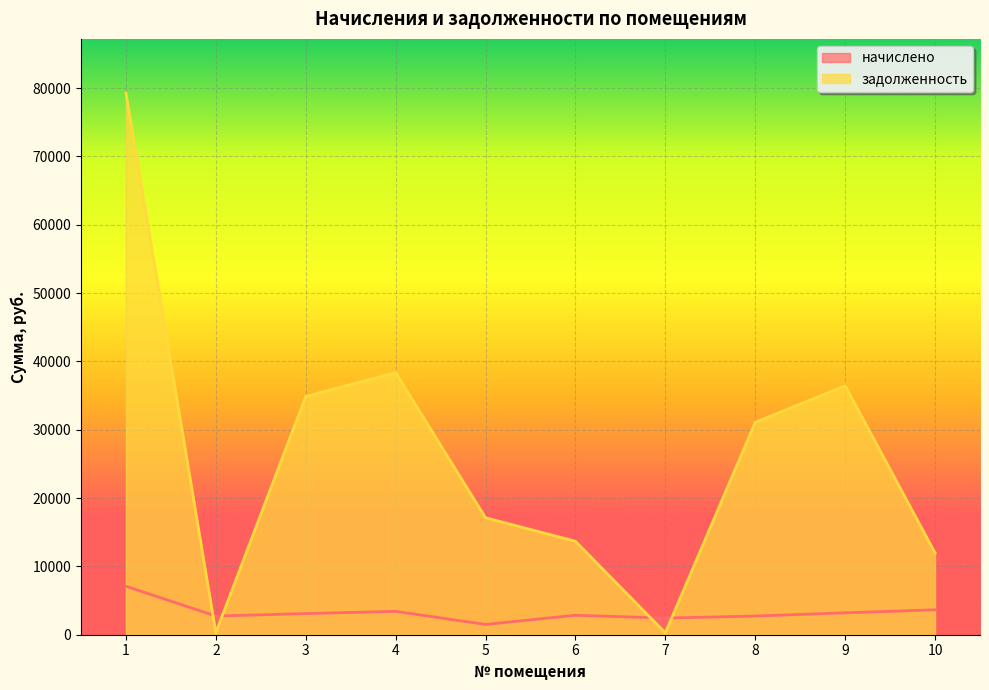

How many lines are shown in the chart?

2